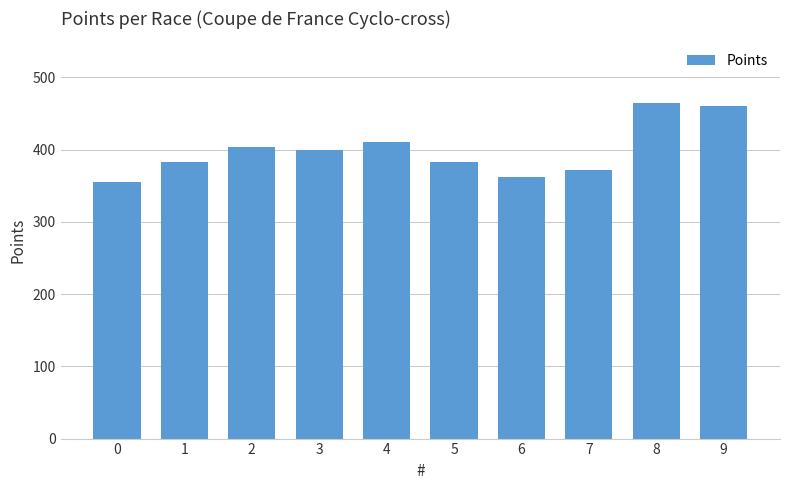

What is the approximate value at 6?

361.8